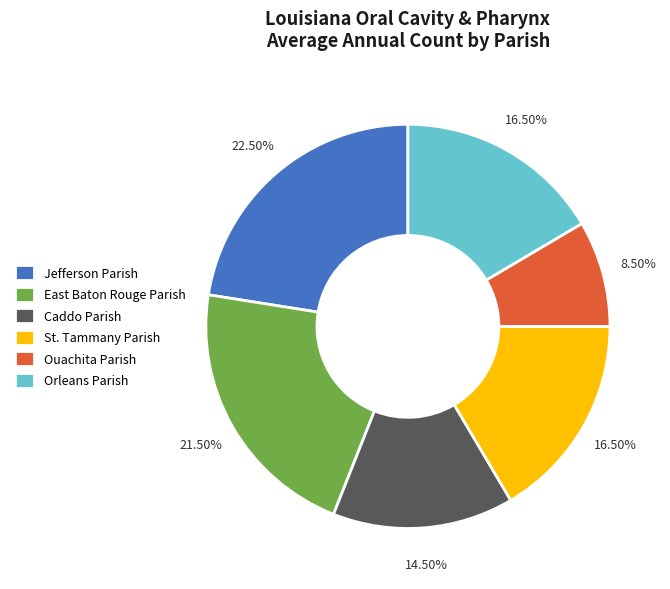

Is there a majority slice in this chart?

No